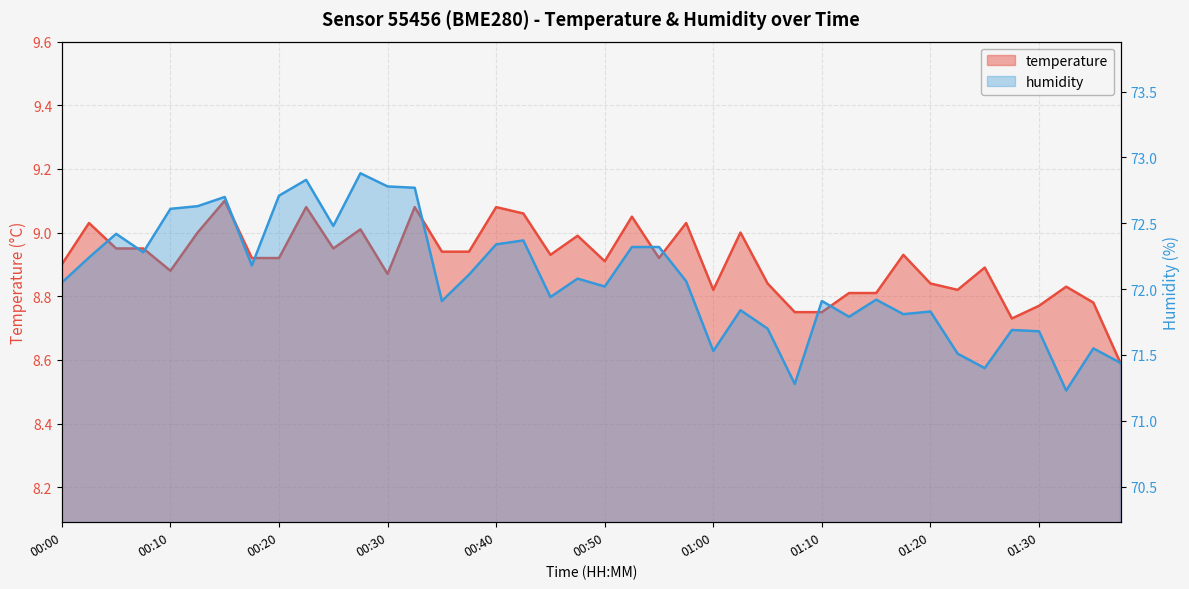

How many interior local valleys does the humidity series have?

12